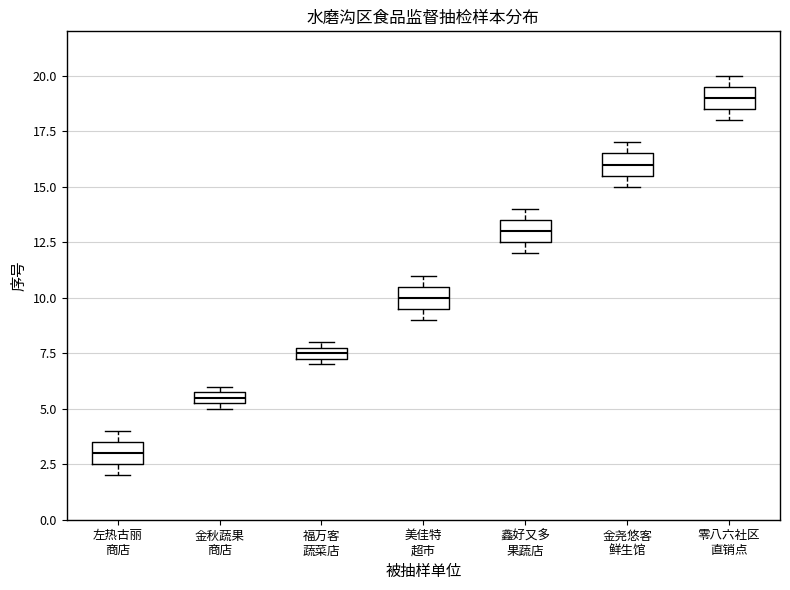

Where does the median line of the box for 金尧悠客 鲜生馆 sit on the y-axis? The values are not printed on the chart, so give them approximately, as read against the axis.

16.0